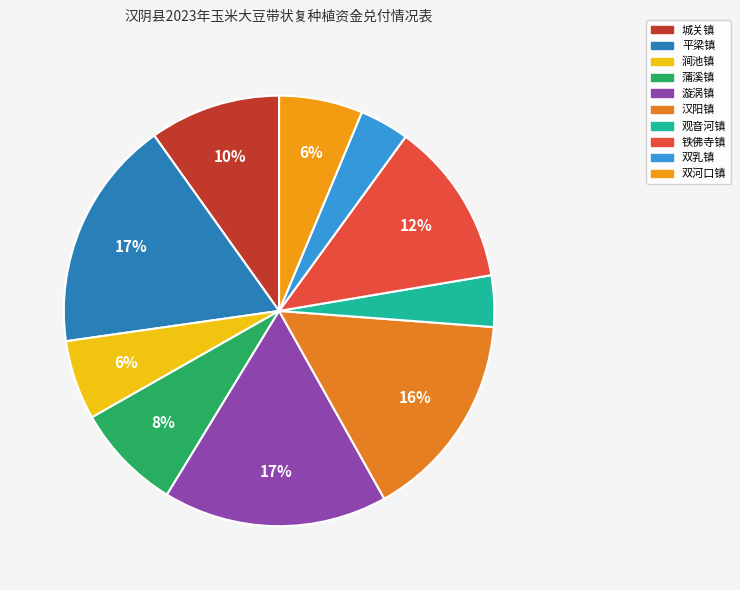

Combined, what portion of the pie is 涧池镇 and 平梁镇?

23.4%